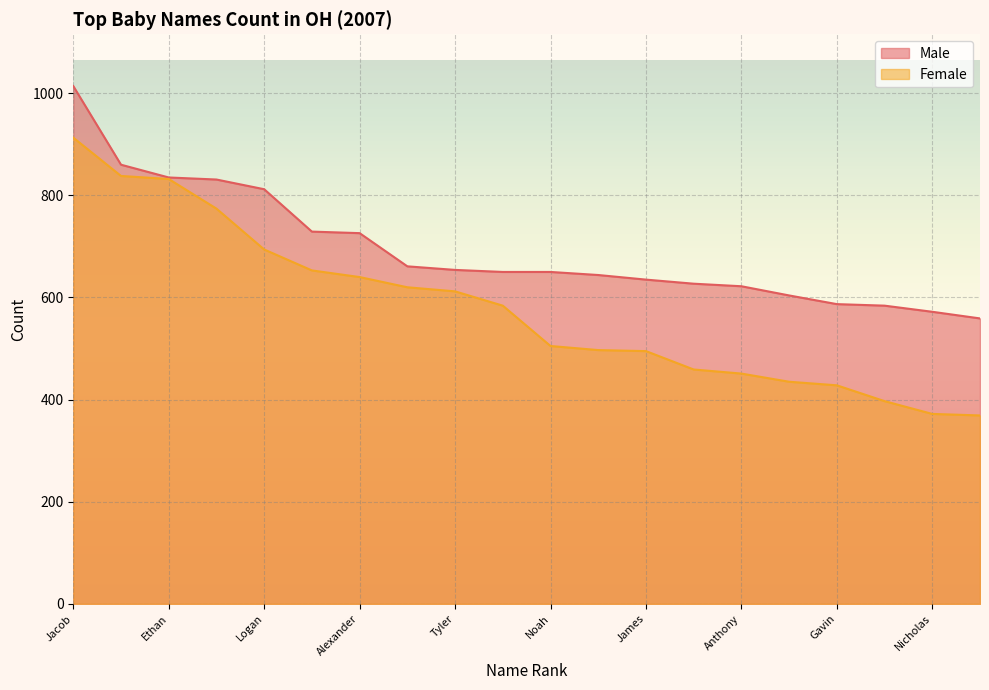

Which series has the largest range (max minus min)?

Female